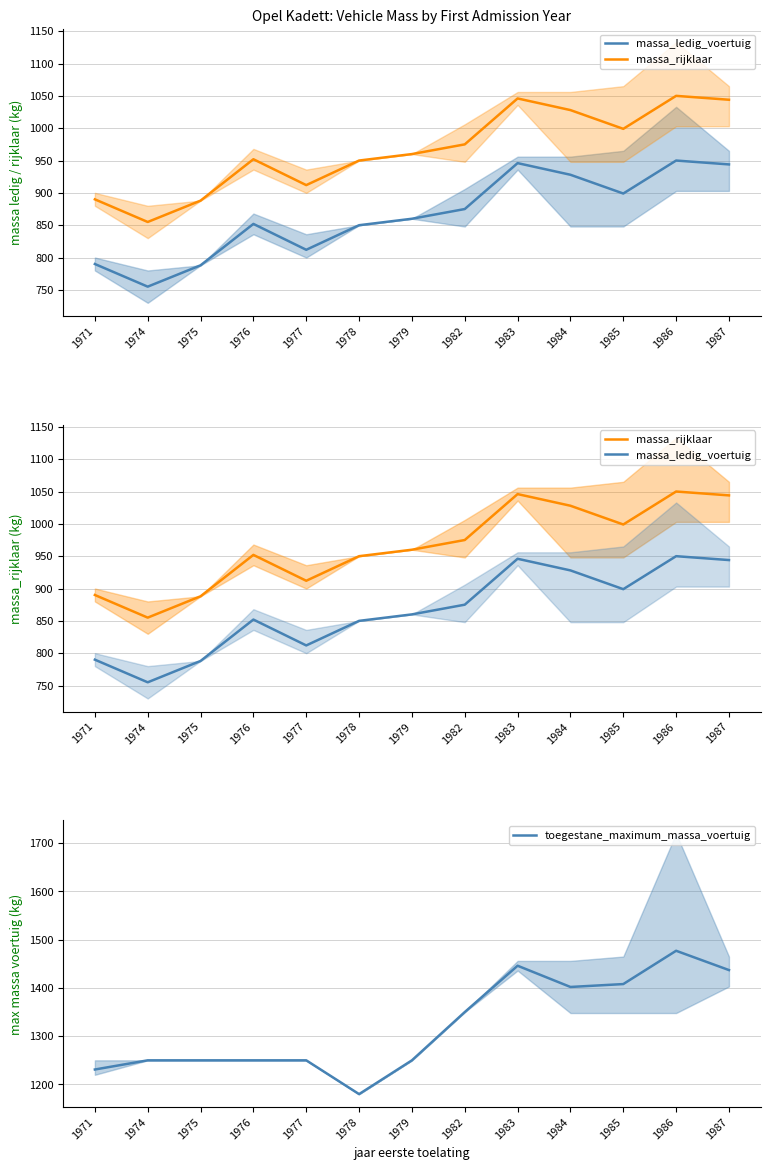

At which label does massa_ledig_voertuig first exceed 860?

1982